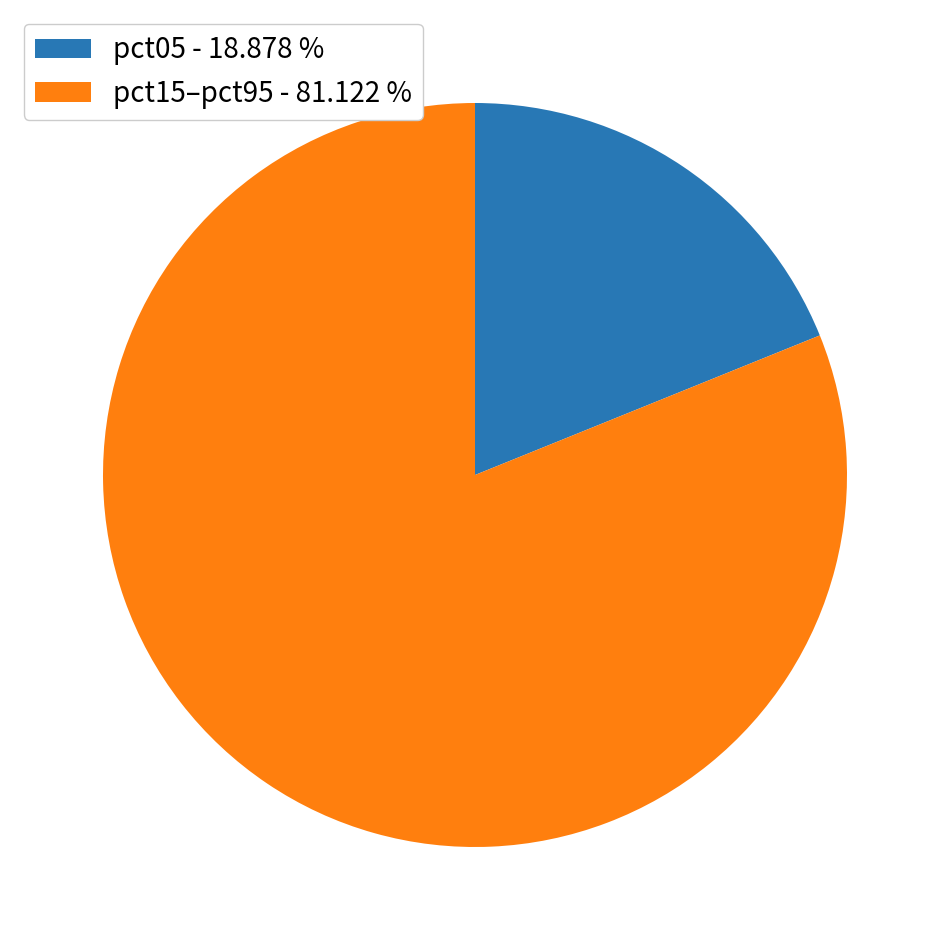

Is there any slice that represents more than half of the pie?

Yes